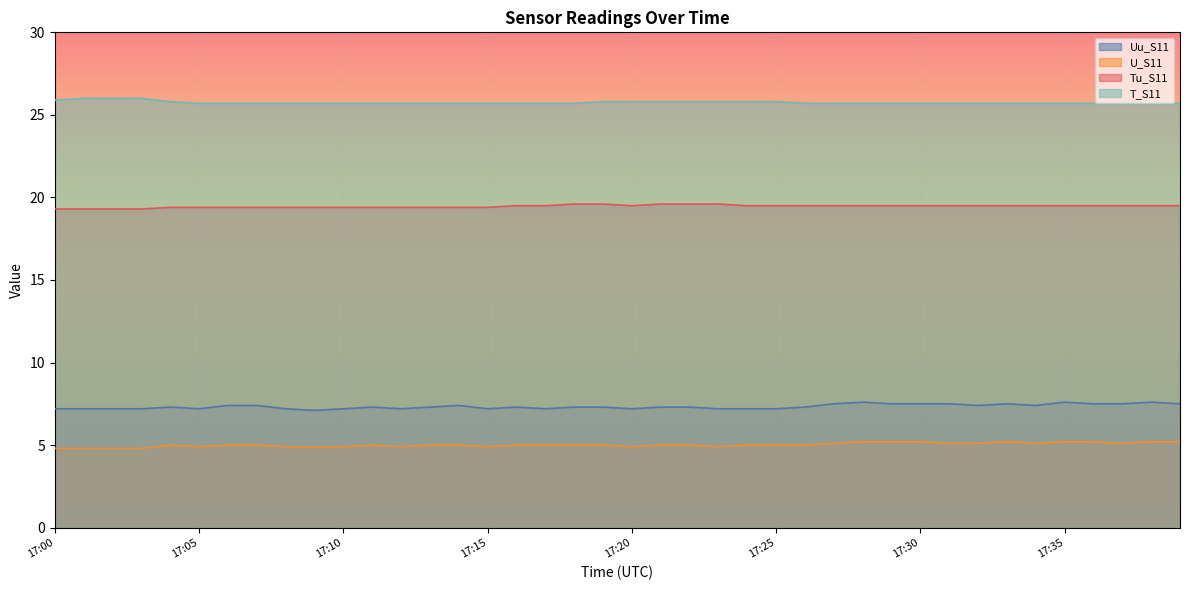

What is the highest value of the T_S11 series?

26.0